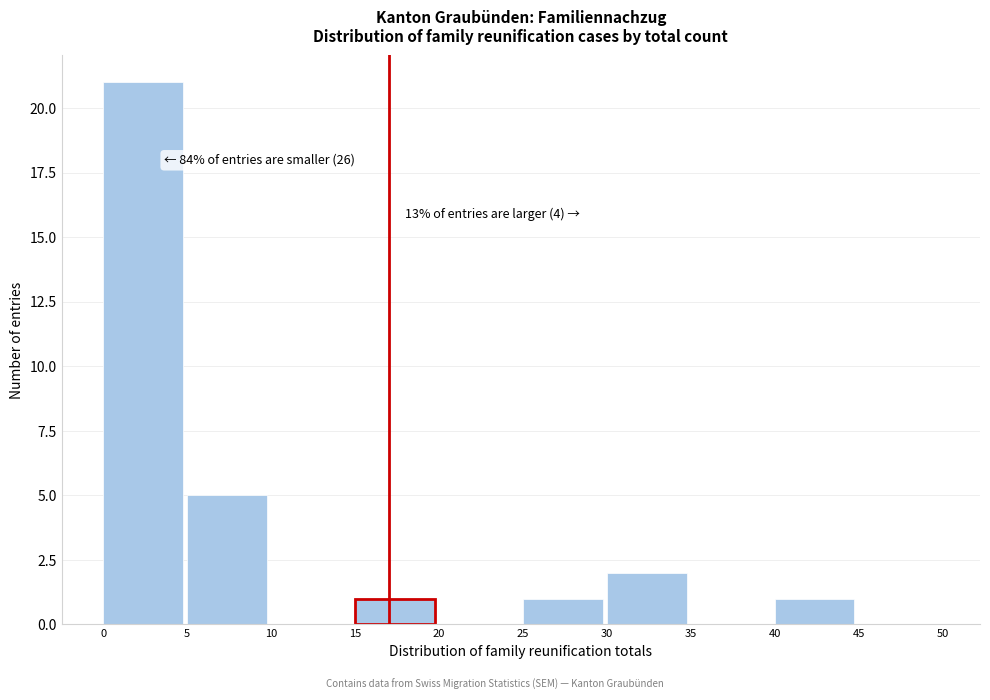

Over which range of the x-axis is the bar tallest?

0 to 5